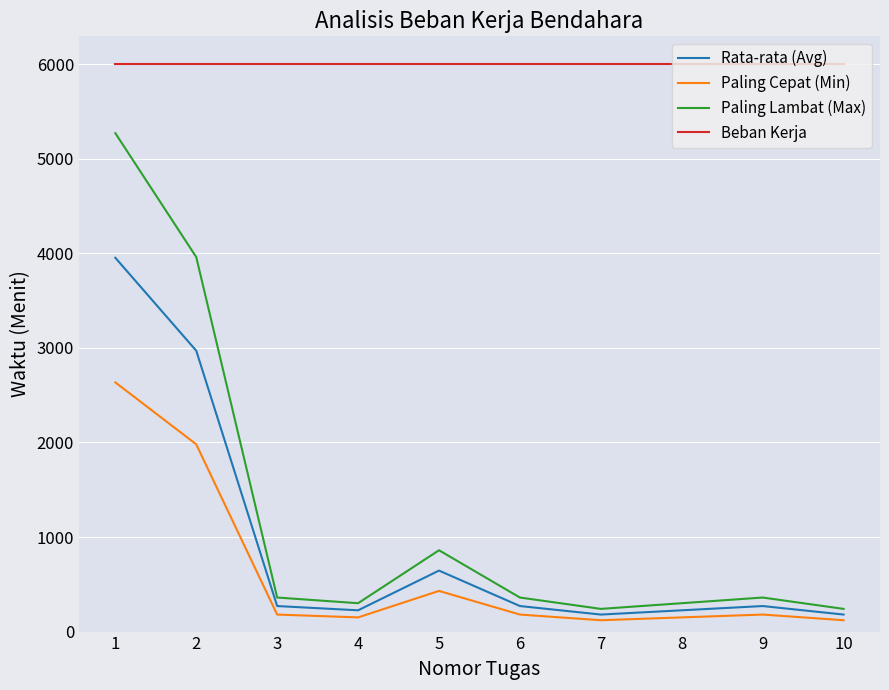

Which series has the largest total across all categories?

Beban Kerja